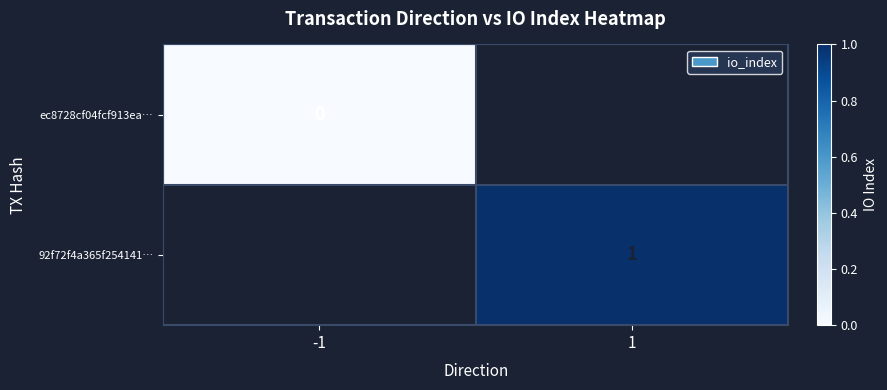

Is it true that 92f72f4a365f254141… equals 1 at 1?

True